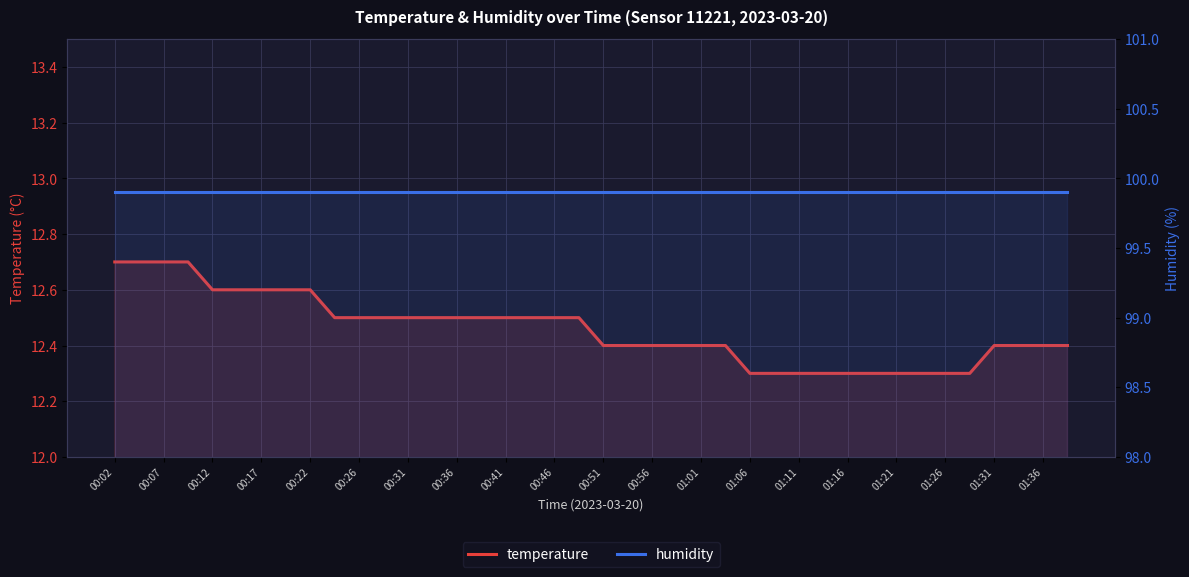

What is the spread (max minus min) of values at 01:26?

87.4